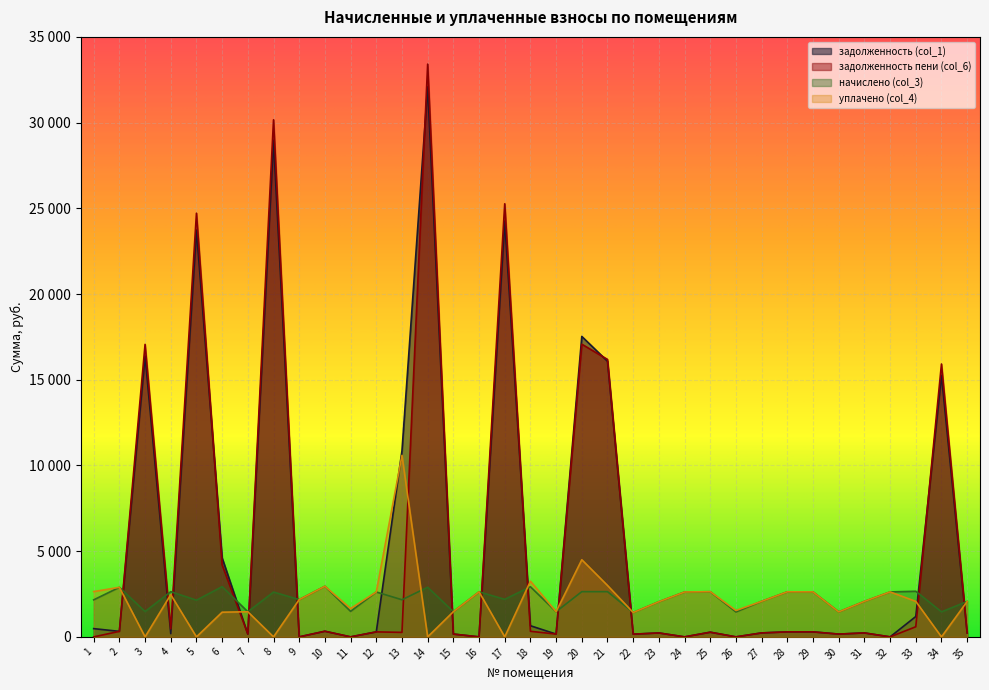

How many interior local peaks does the начислено (col_3) series have?

12